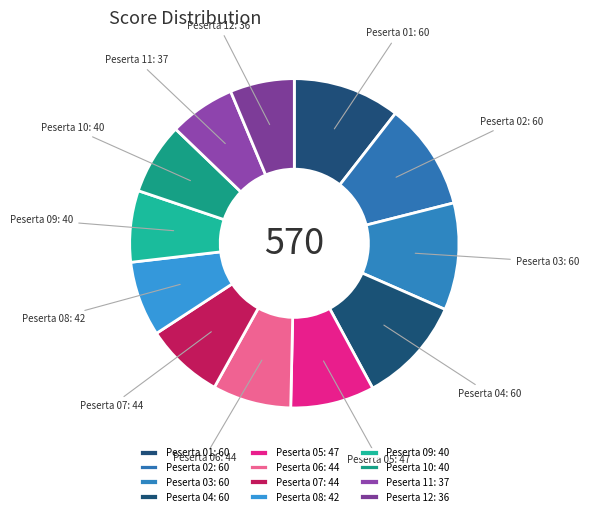

The Peserta 11: 37 slice represents 1% of the pie. True or false?

False